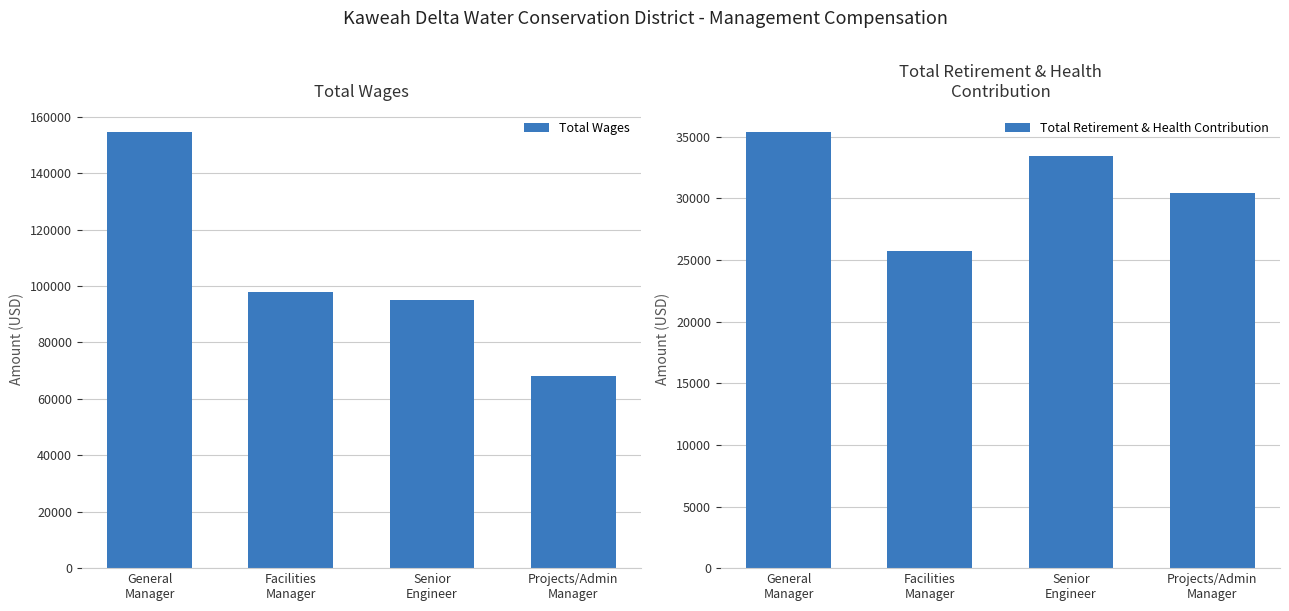

At which label does Total Retirement & Health Contribution reach its minimum?

Facilities
Manager